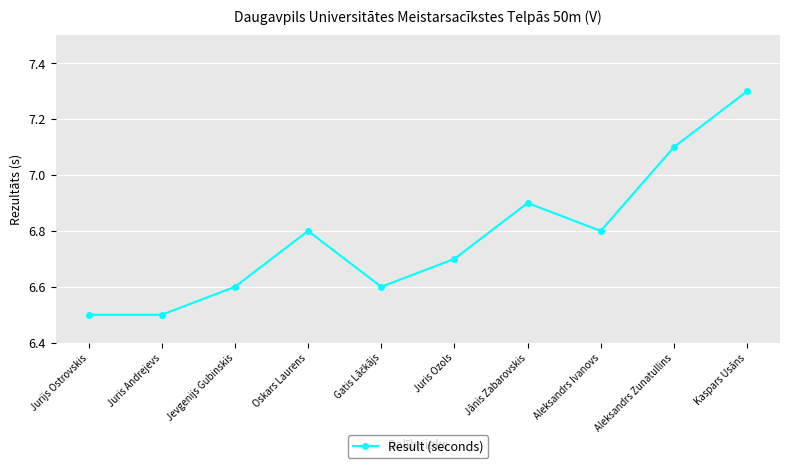

Which has a higher value, Kaspars Usāns or Juris Andrejevs?

Kaspars Usāns